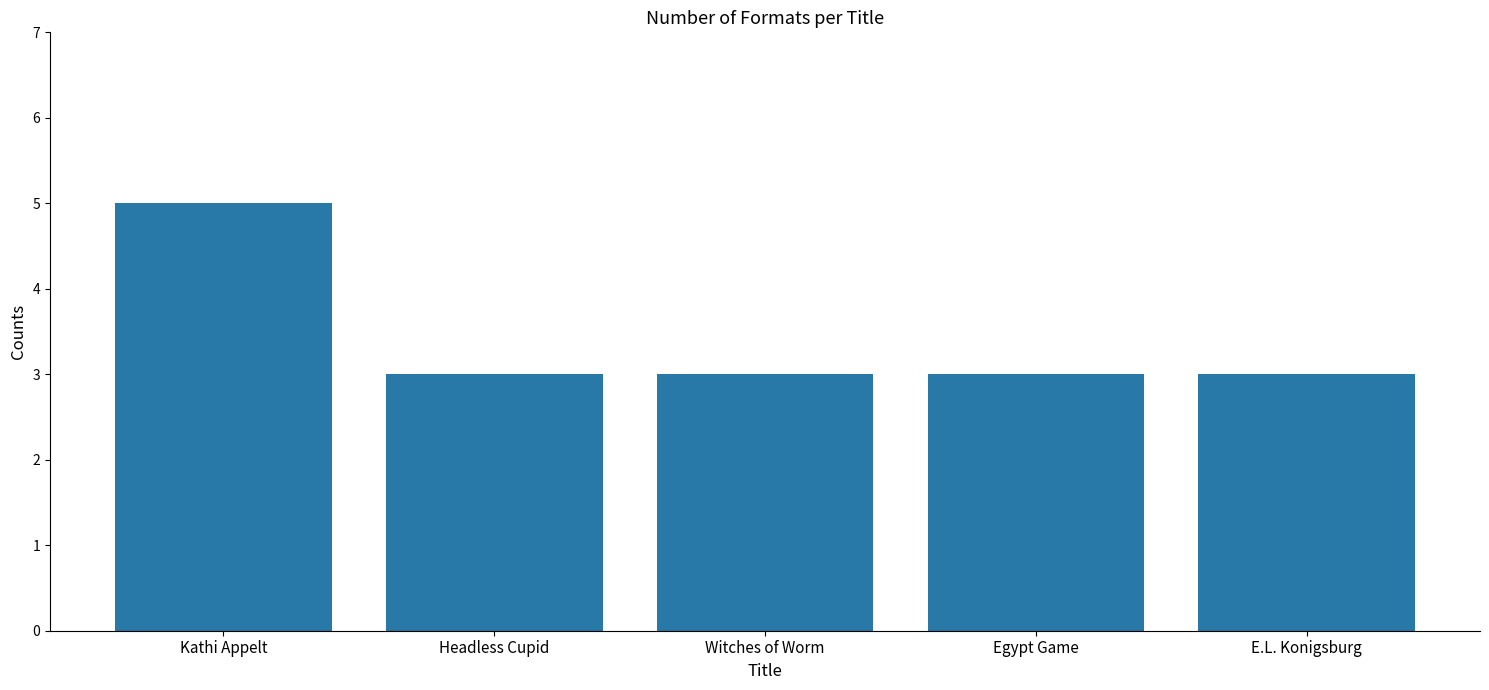

What is the smallest value displayed?

3